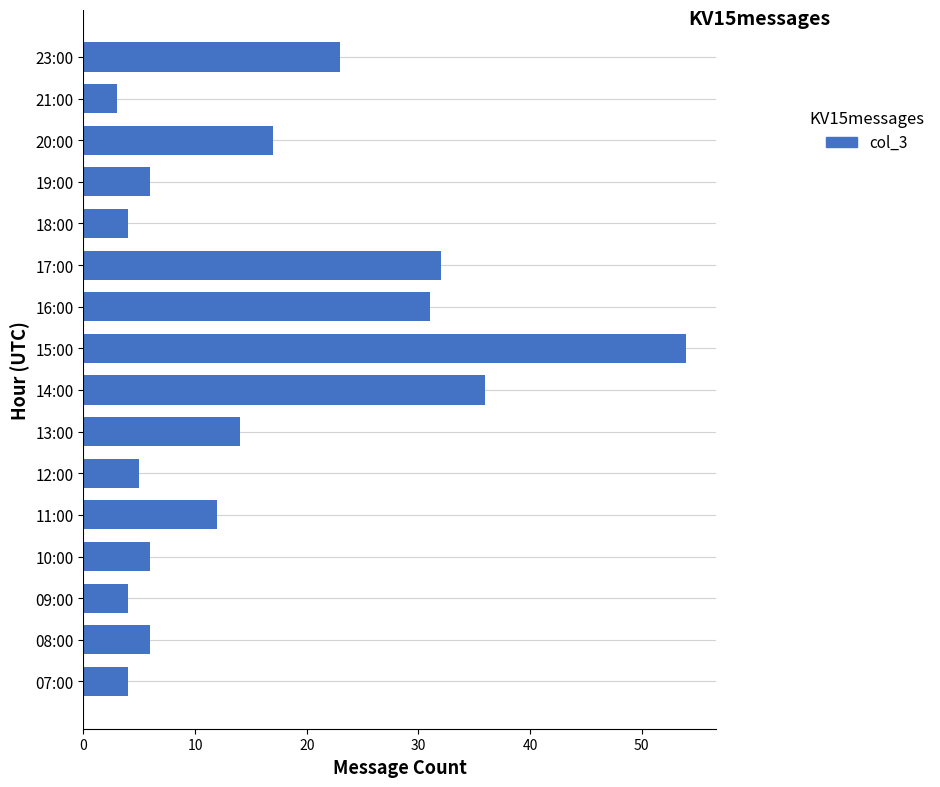

Reading top to bottom, transcribe all the data shown in this chart.

23:00=23	21:00=3	20:00=17	19:00=6	18:00=4	17:00=32	16:00=31	15:00=54	14:00=36	13:00=14	12:00=5	11:00=12	10:00=6	09:00=4	08:00=6	07:00=4